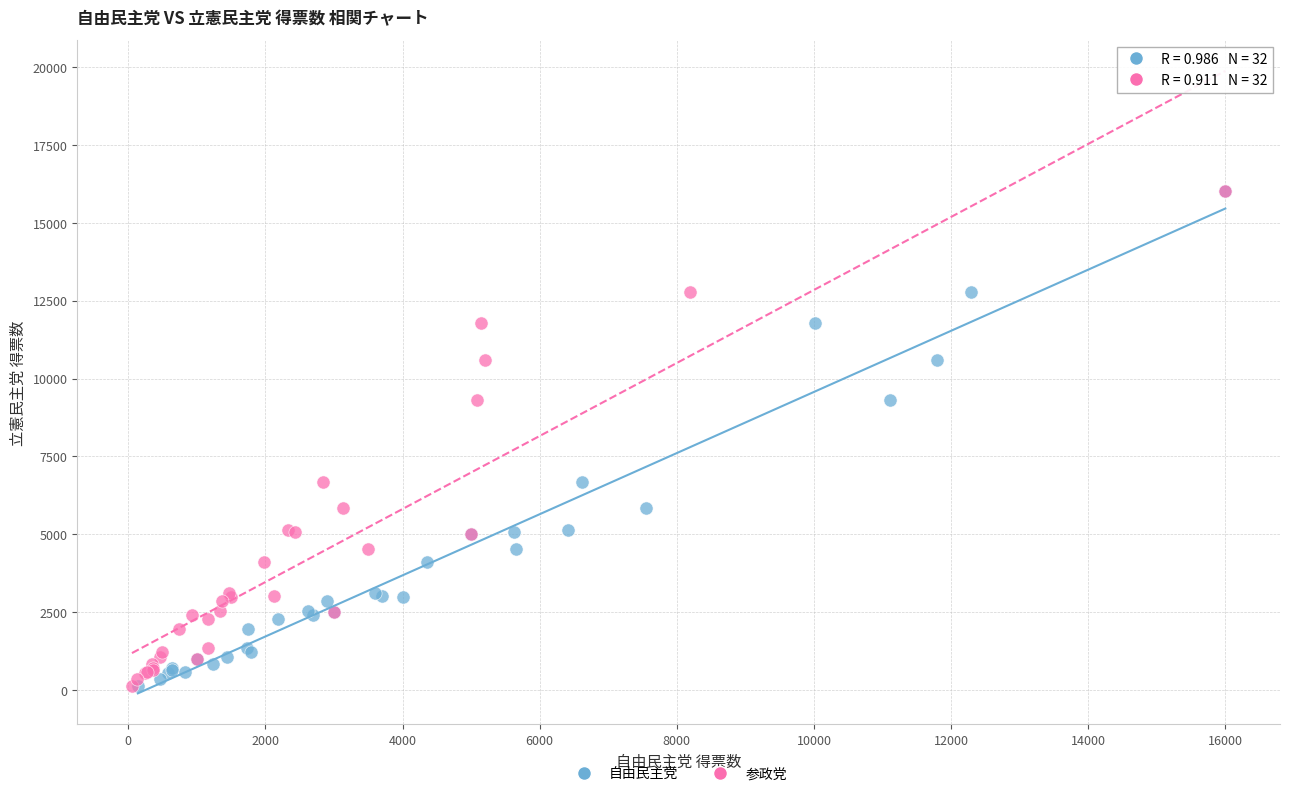

What are all the series names shown in the legend?

自由民主党, 参政党